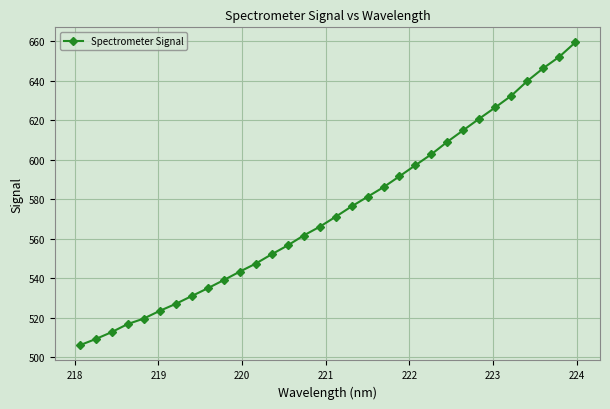

What is the value of the 14th point from the left?

556.5